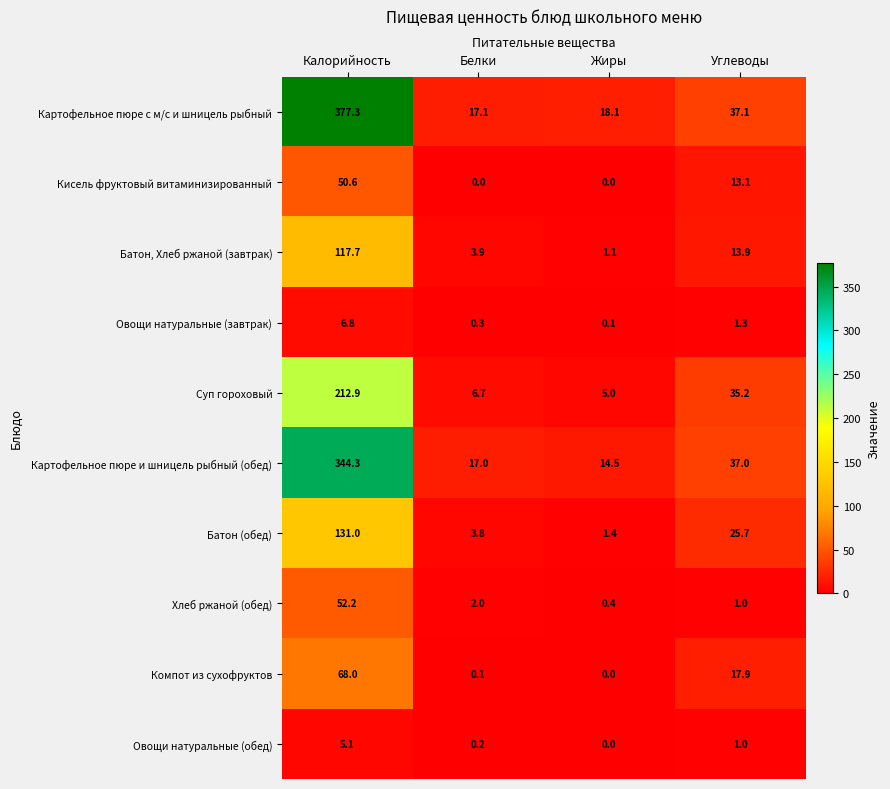

Which category has the highest value in the Батон (обед) series?

Калорийность